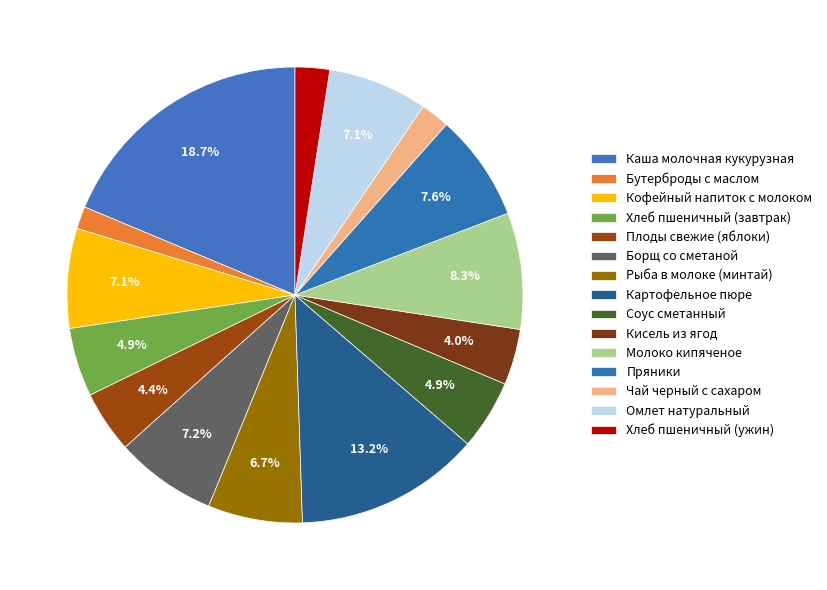

How many slices are in this pie chart?

15